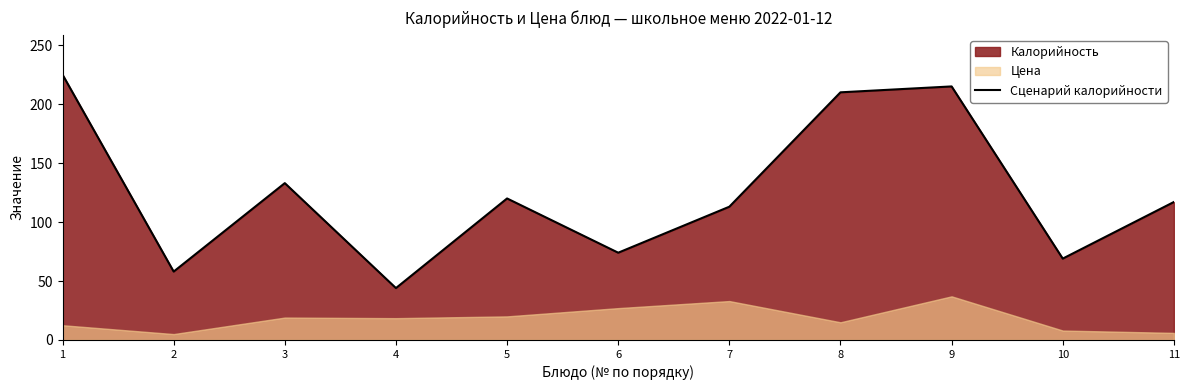

Rank the categories by value from highest to lowest.

1, 9, 8, 3, 5, 11, 7, 6, 10, 2, 4